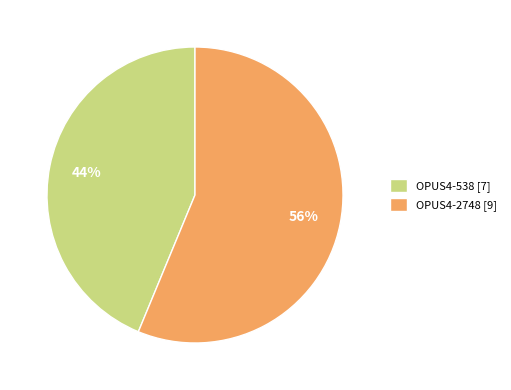

What percentage is the OPUS4-538 slice, to the nearest percent?

44%